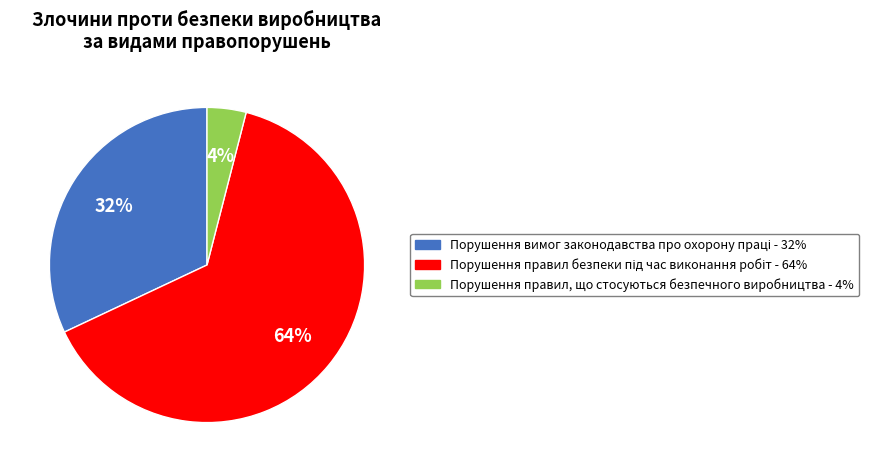

How many slices are in this pie chart?

3